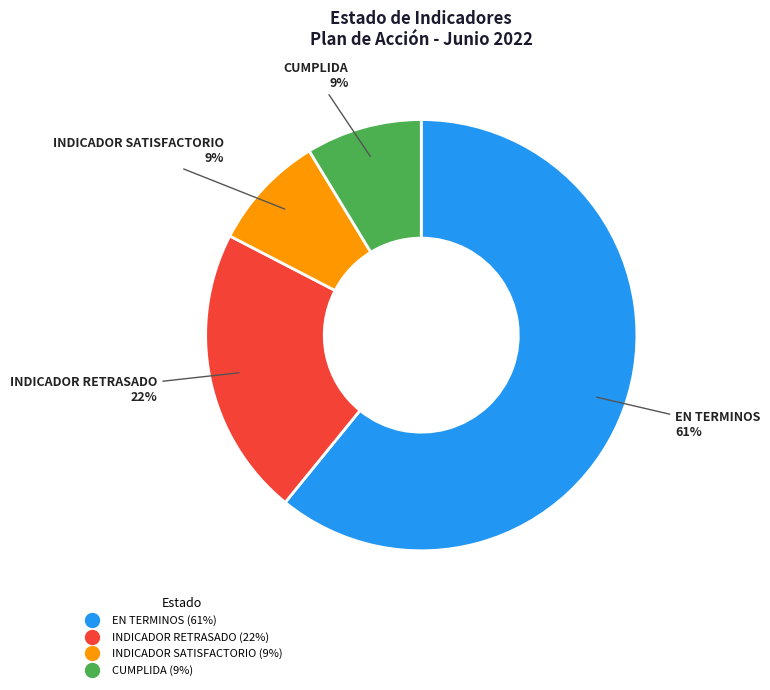

To the nearest percent, what is the average slice percentage?

25%